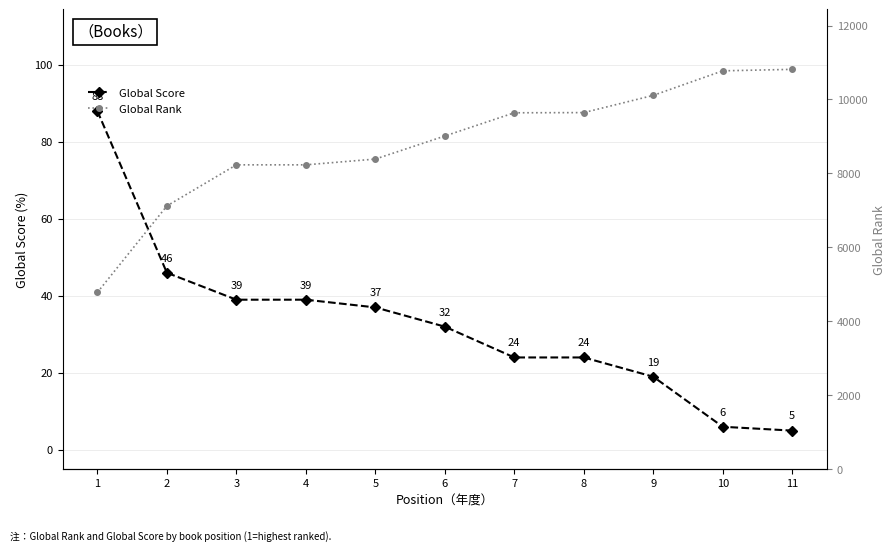

True or false: Global Score and Global Rank cross at least once.

False